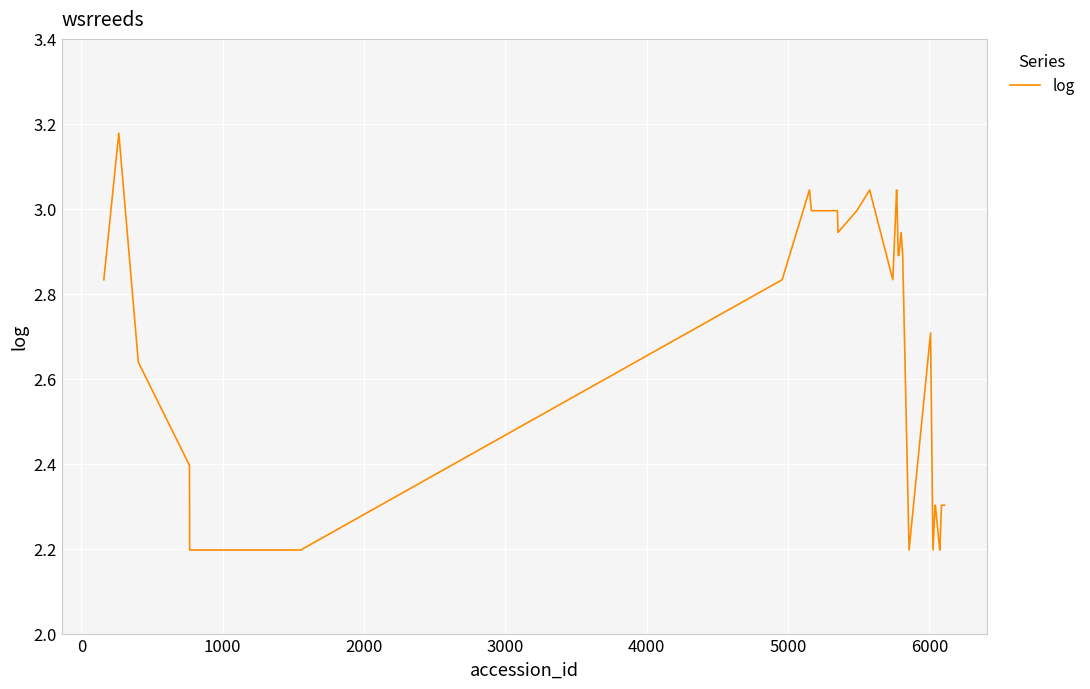

What is the minimum value shown in the chart?

2.2